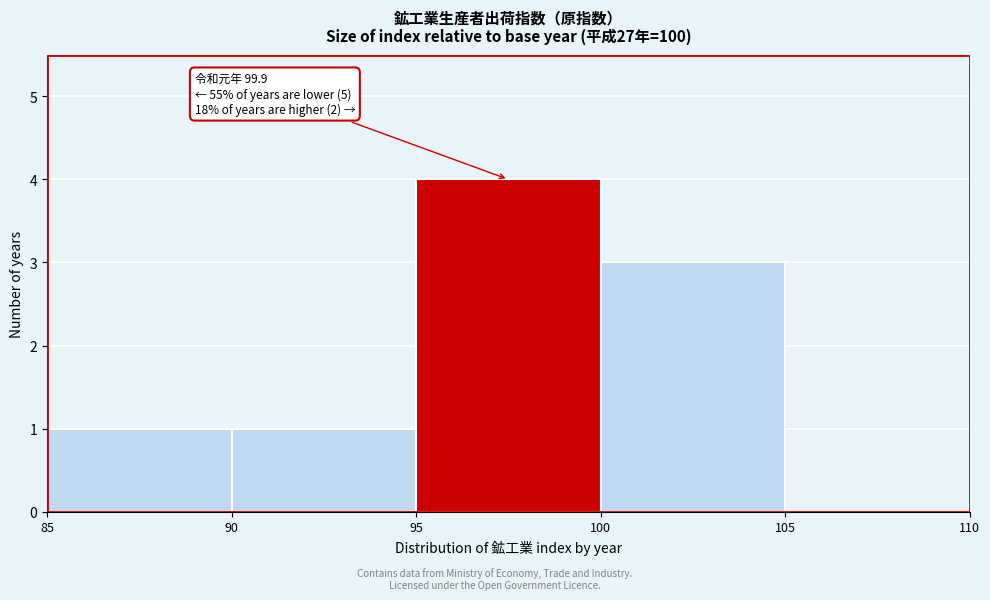

Over which range of the x-axis is the bar tallest?

95 to 100